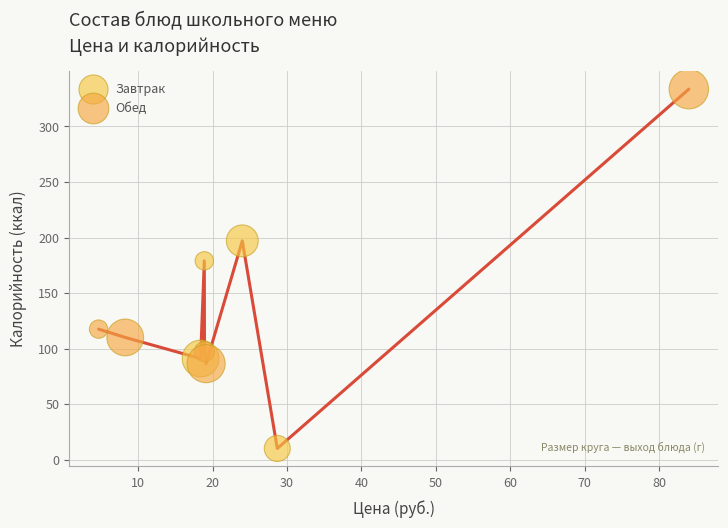

Which series contains the lowest Y value?

Завтрак